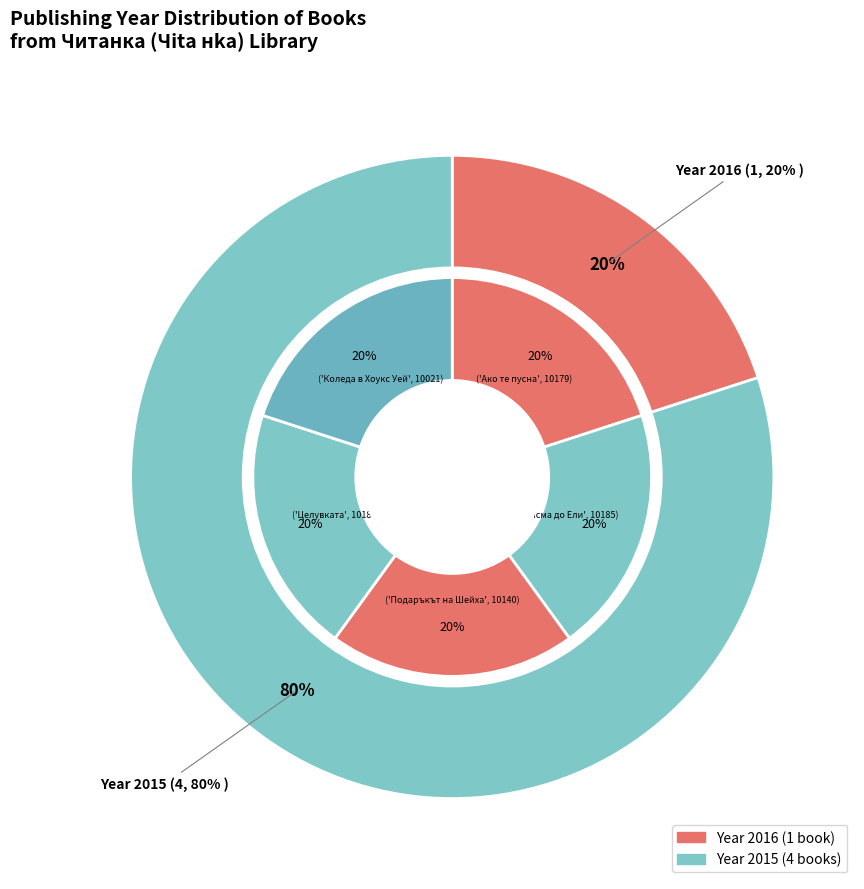

Rank the categories by value from highest to lowest.

10179, 10185, 10140, 10180, 10021